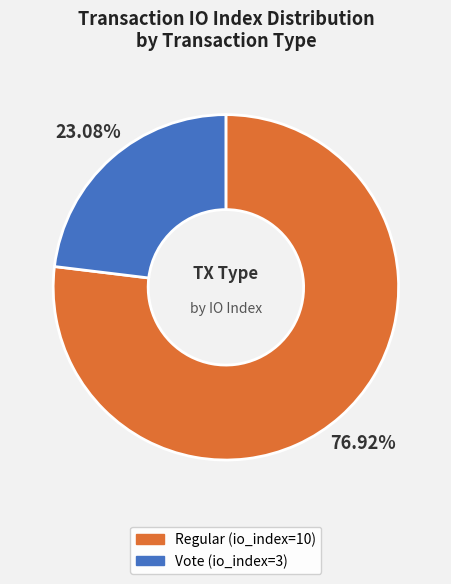

The Vote (io_index=3) slice represents 23% of the pie. True or false?

True